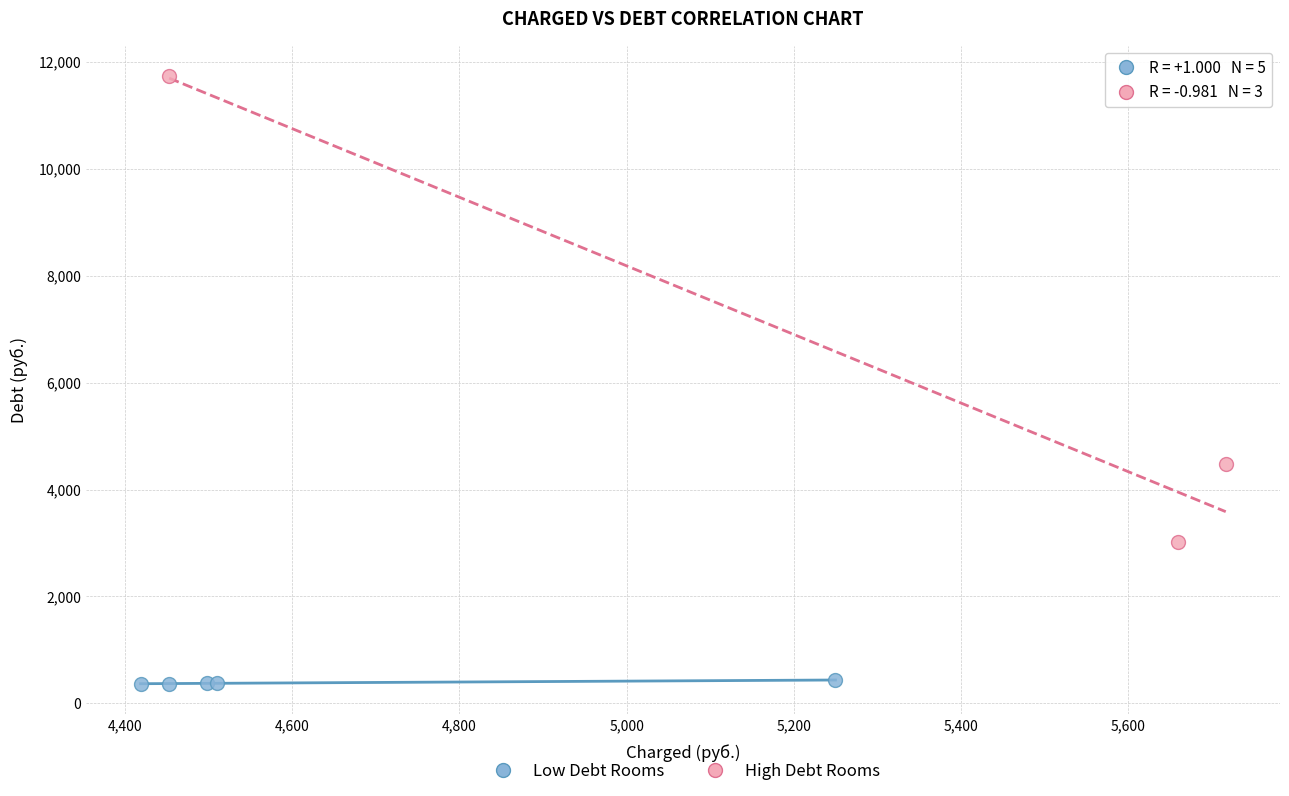

Which series reaches the minimum Y coordinate?

Low Debt Rooms